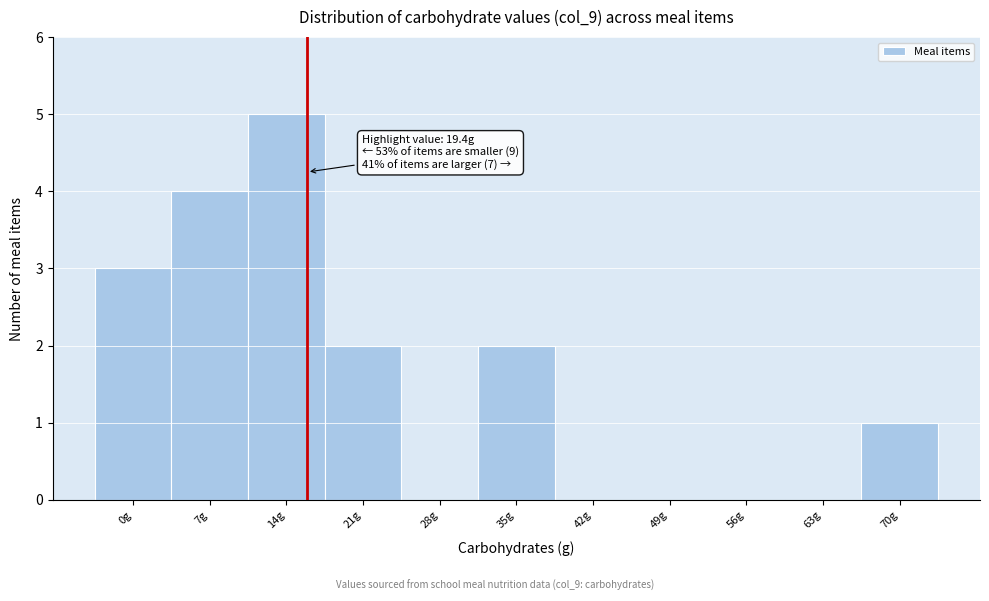

Reading left to right, list all the values displayed in this chart.

0g=3	7g=4	14g=5	21g=2	28g=0	35g=2	42g=0	49g=0	56g=0	63g=0	70g=1